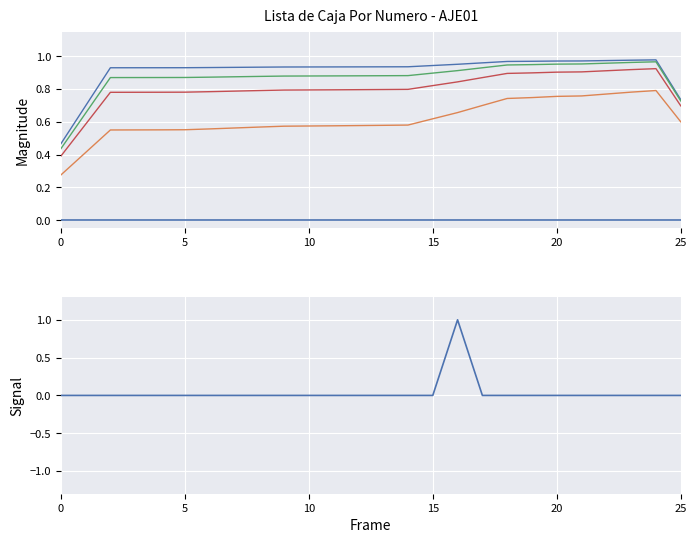

Does the chart display data point markers on the line(s)?

No